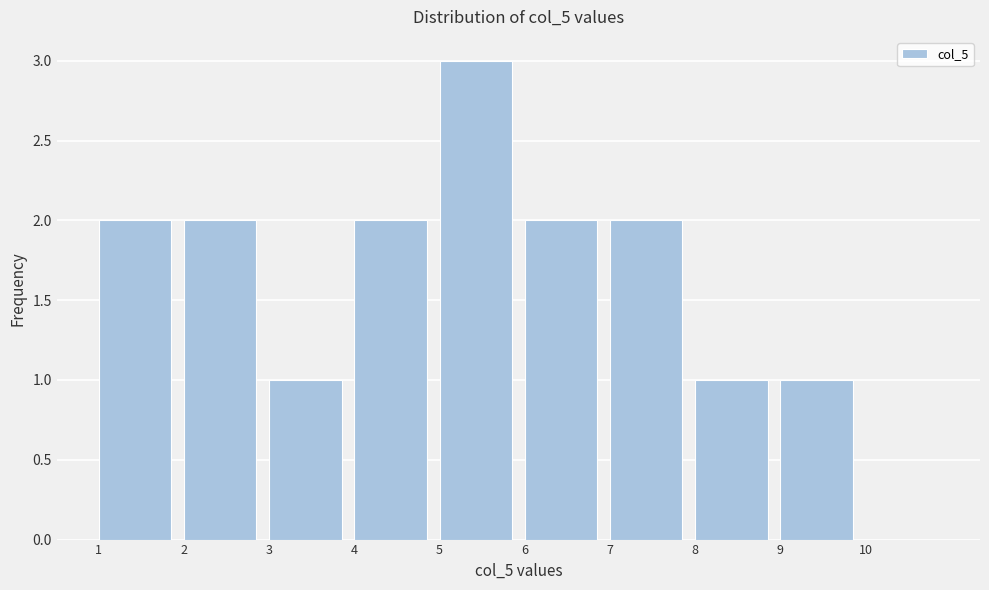

How tall is the bar that spans 5 to 6 on the x-axis? The values are not printed on the chart, so give them approximately, as read against the axis.

3